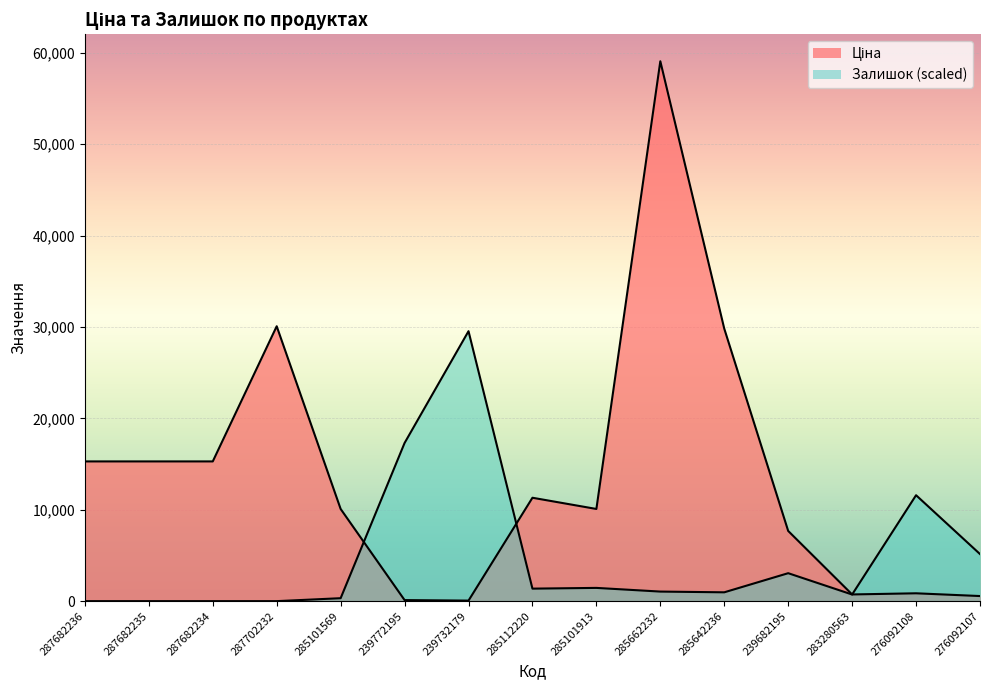

How many intersections are there between Залишок and Ціна?

3